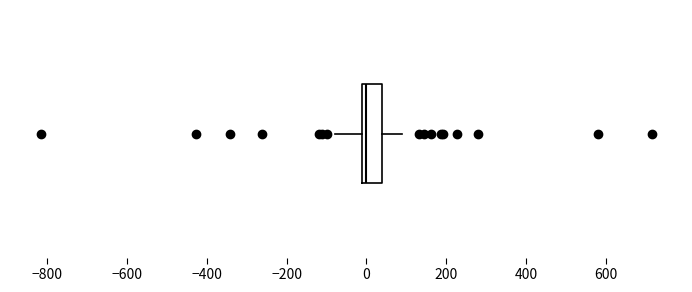

Read this box plot against the x-axis: the position of the median line, the range covered by the box, and the ends of both whiskers. The values are not printed on the chart, so give them approximately, as read against the axis.

median 0, box -20 to 40, whiskers -80 to 80